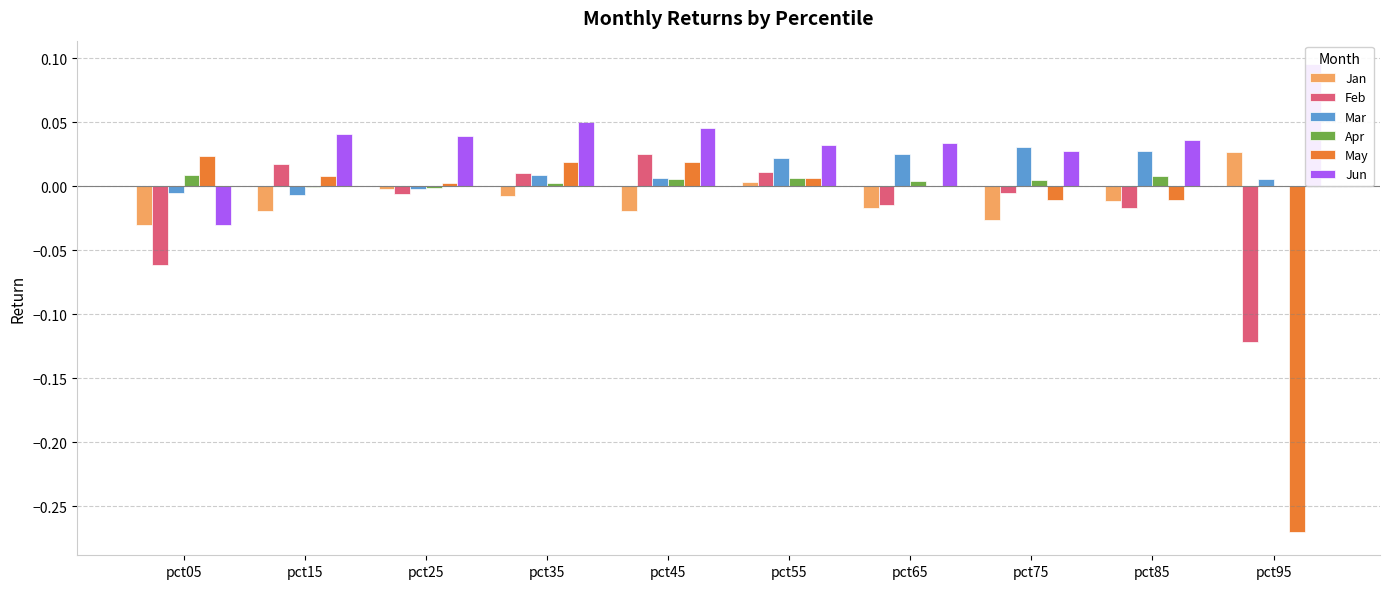

Which has a higher value, pct55 or pct25?

pct55